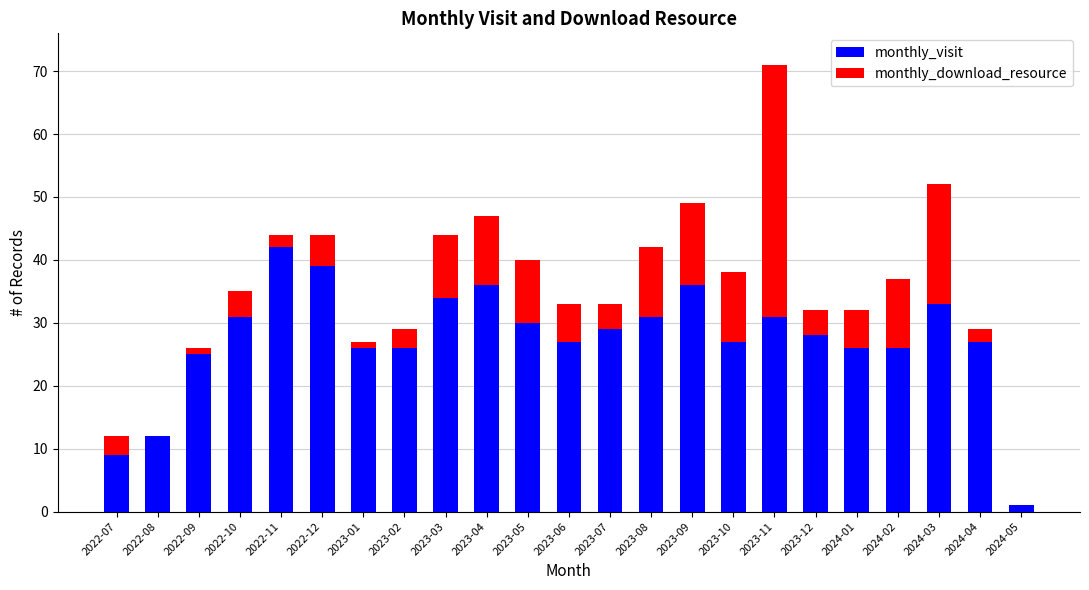

What is the total value across all series at 2022-07?

12